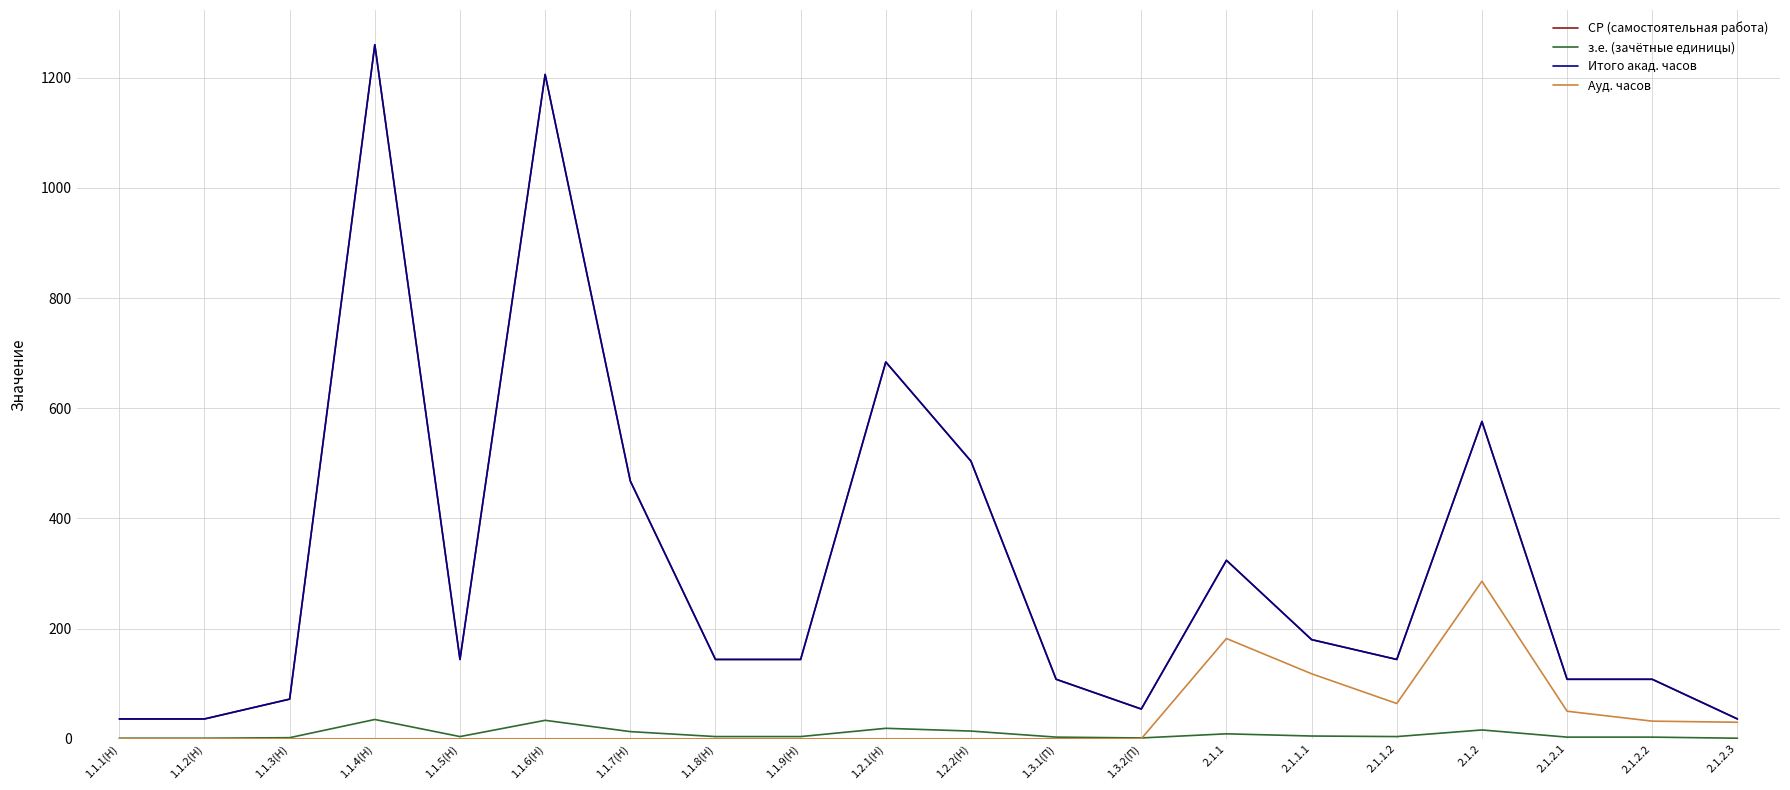

At which category does the chart reach its minimum across all series?

1.1.1(Н)